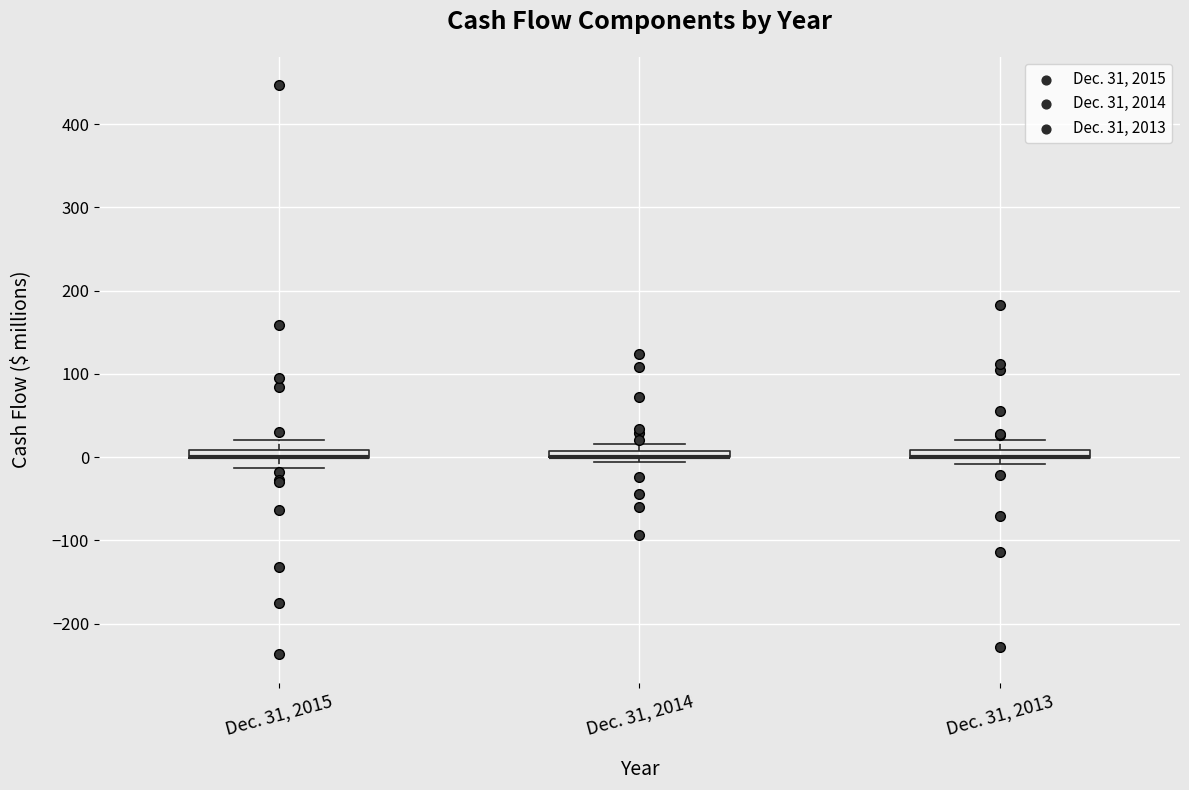

Where is the upper edge of the box for Dec. 31, 2014 on the y-axis? The values are not printed on the chart, so give them approximately, as read against the axis.

10